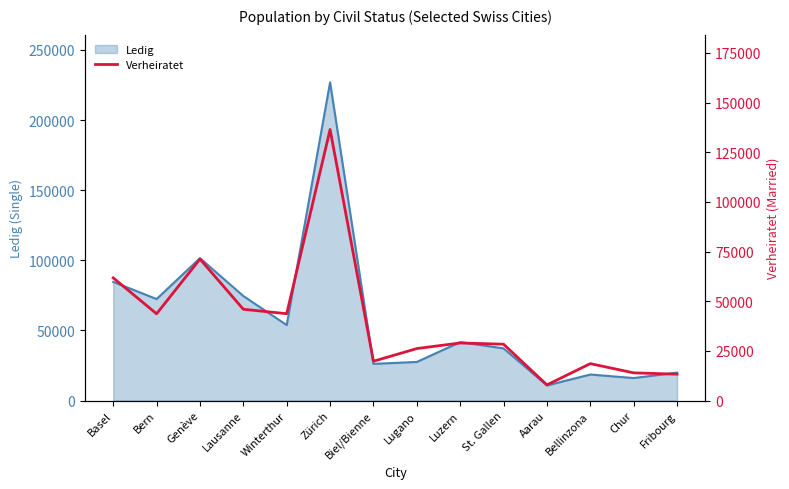

What is the minimum value shown in the chart?

7860